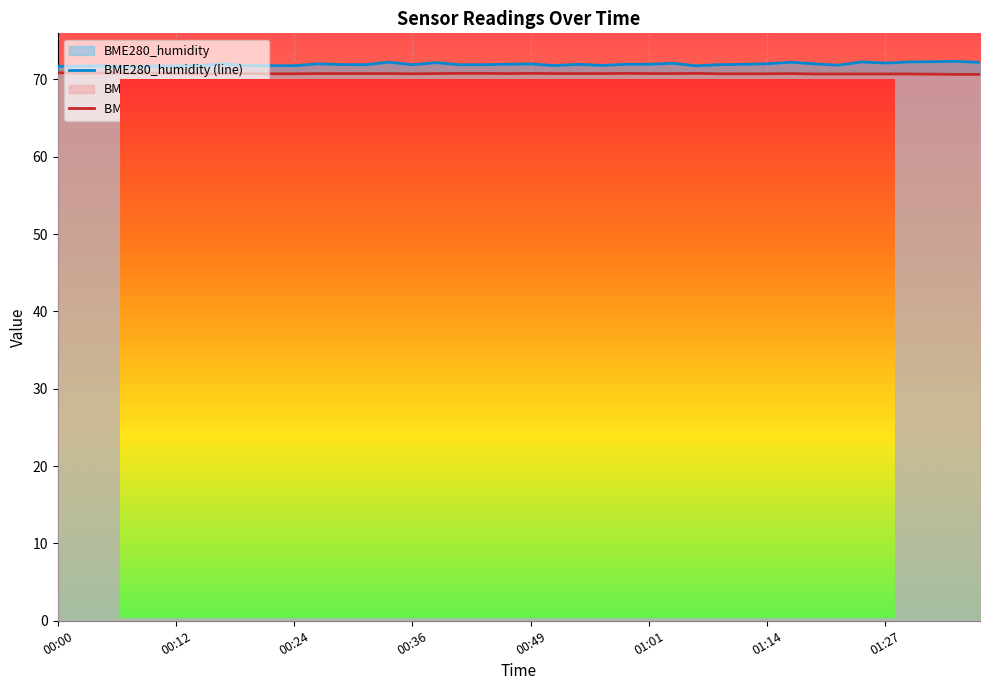

Is the value of BME280_humidity (line) at 01:01 greater than the value of BME280_temperature (line) at 00:36?

Yes